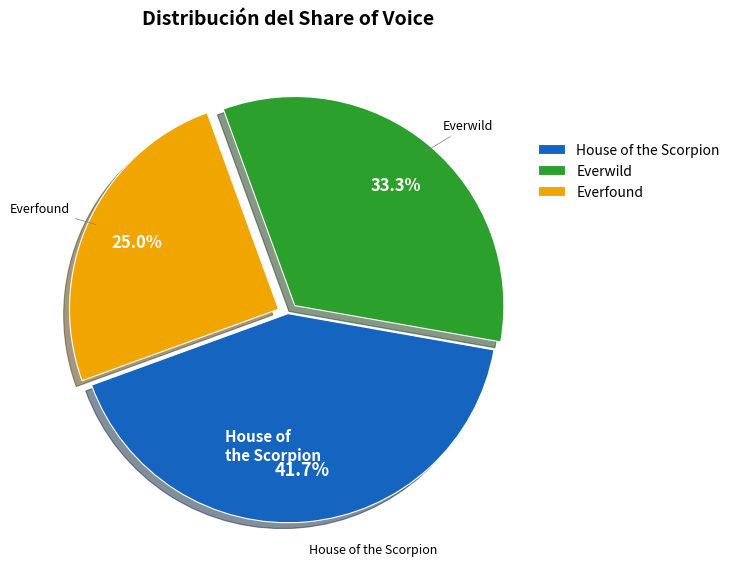

Is there any slice that represents more than half of the pie?

No